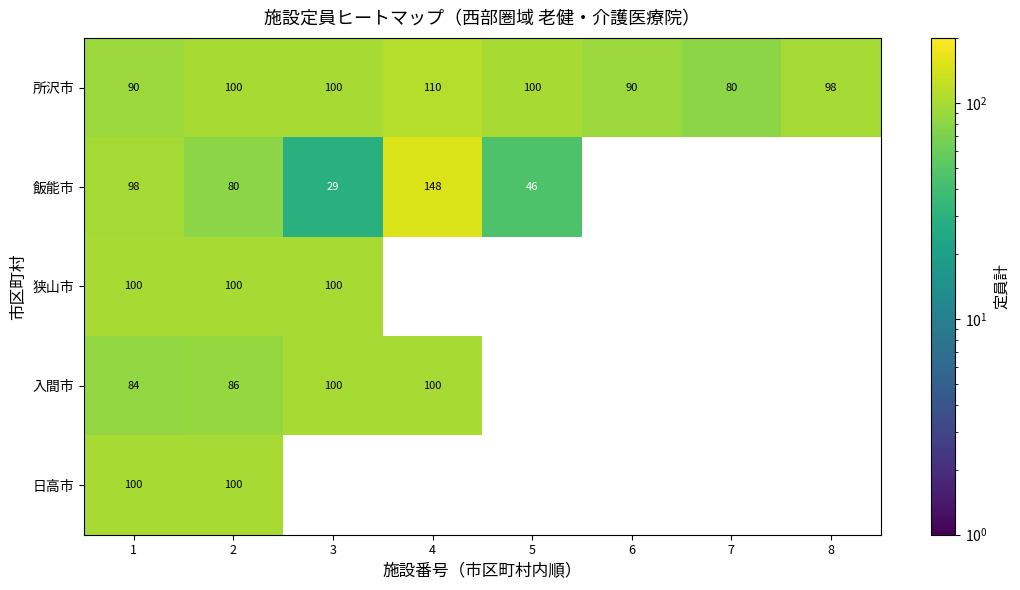

Where is 所沢市 nearest to the value 95?

8